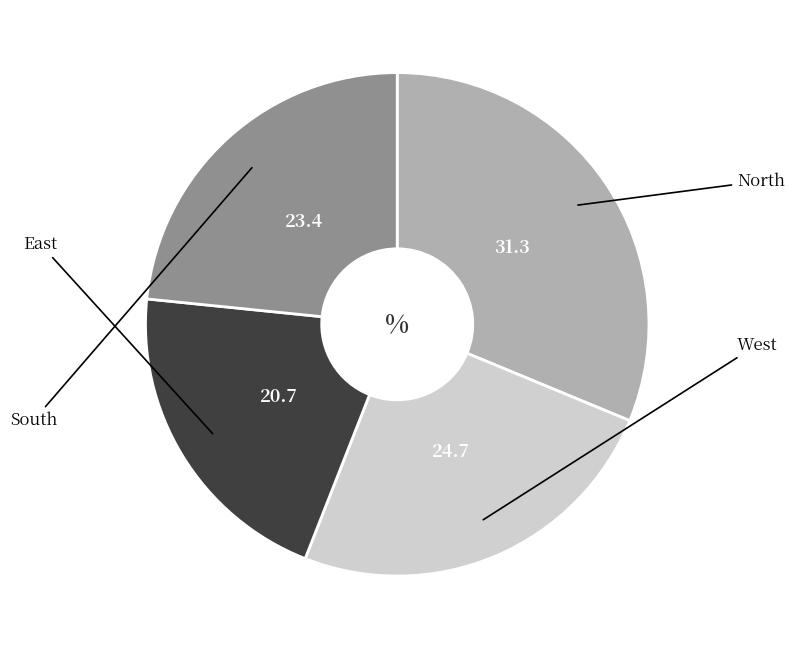

Is there any slice that represents more than half of the pie?

No